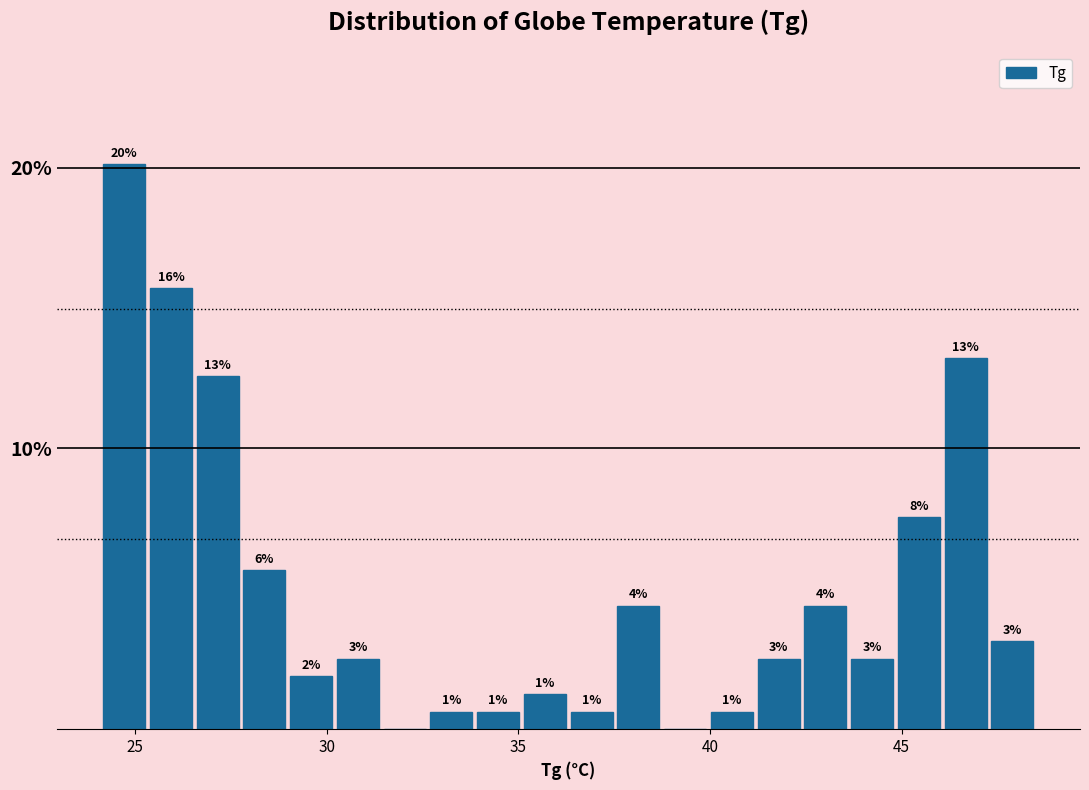

Read against the x-axis, roughly where is the centre of the tallest bar?

24.5